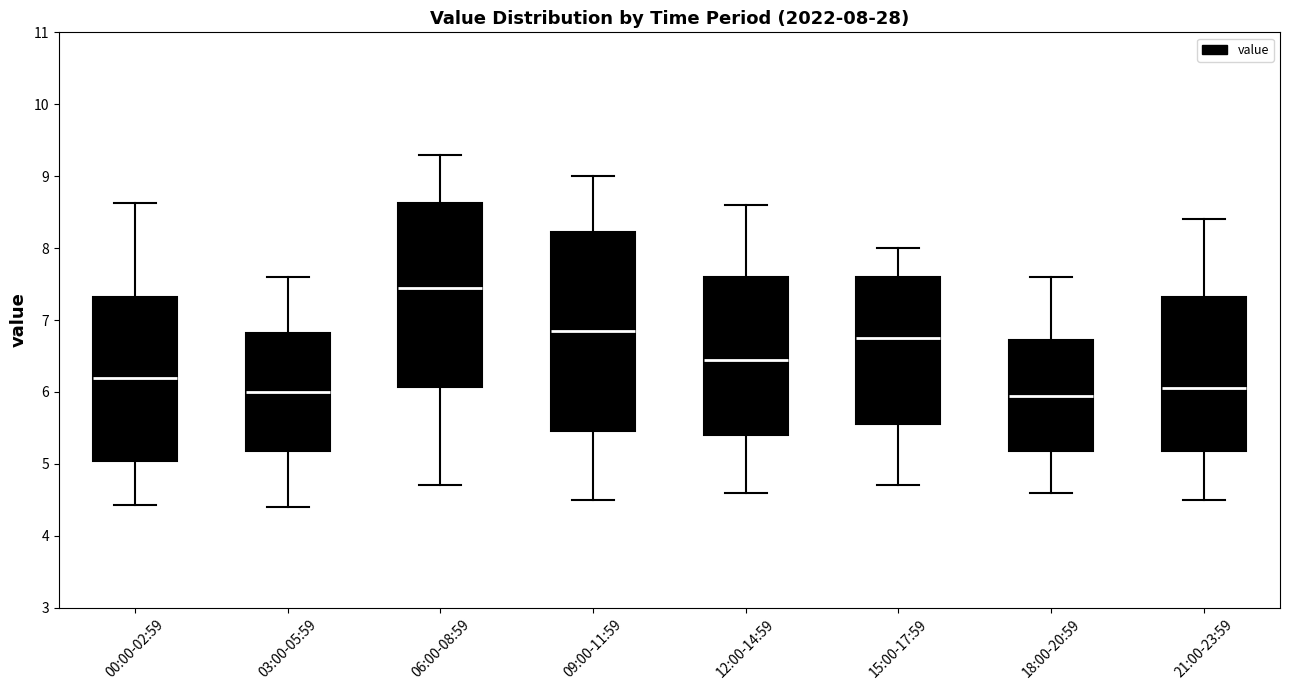

Comparing the boxes themselves (not the whiskers), which one is the tallest?

09:00-11:59